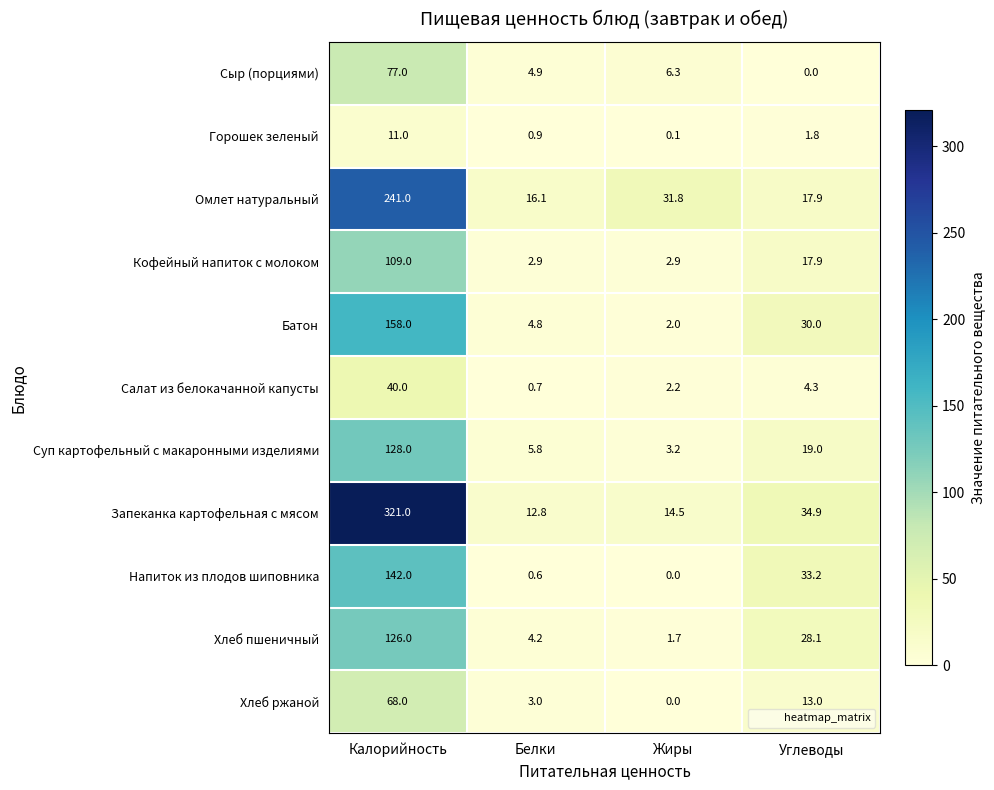

How many distinct data groups are displayed?

11